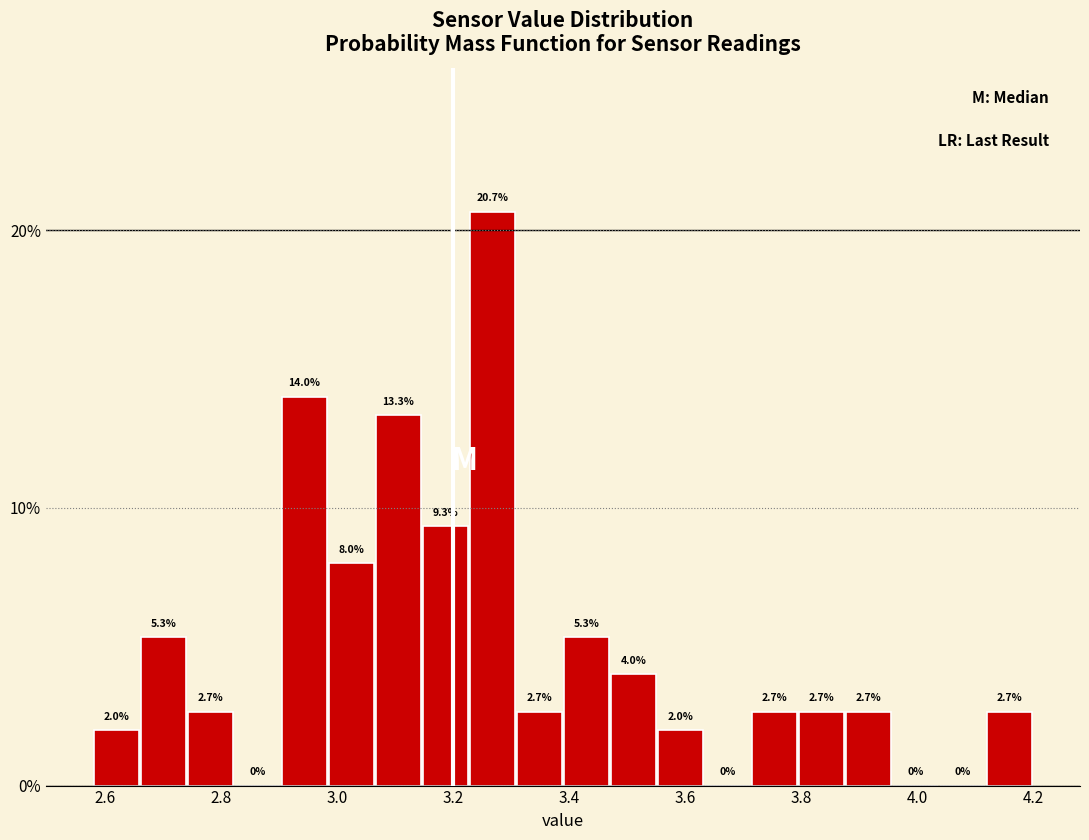

Reading left to right, list every bar in this chart as the range it spans on the x-axis followed by its height. The bar edges are not printed on the chart, so give them approximately, as read against the axis.

2.58 to 2.66: 2.0
2.66 to 2.74: 5.3
2.74 to 2.82: 2.7
2.82 to 2.90: 0.0
2.90 to 2.98: 14.0
2.98 to 3.06: 8.0
3.06 to 3.14: 13.3
3.14 to 3.22: 9.3
3.22 to 3.30: 20.7
3.30 to 3.40: 2.7
3.40 to 3.48: 5.3
3.48 to 3.56: 4.0
3.56 to 3.64: 2.0
3.64 to 3.72: 0.0
3.72 to 3.80: 2.7
3.80 to 3.88: 2.7
3.88 to 3.96: 2.7
3.96 to 4.04: 0.0
4.04 to 4.12: 0.0
4.12 to 4.20: 2.7